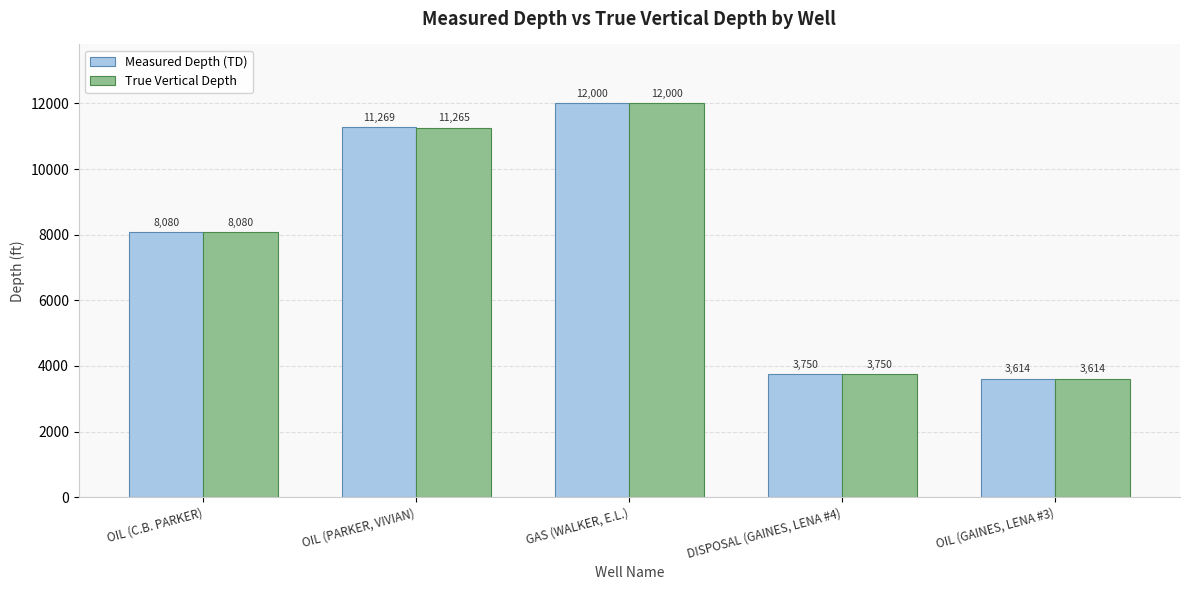

What is the total value across all series at DISPOSAL (GAINES, LENA #4)?

7500.0